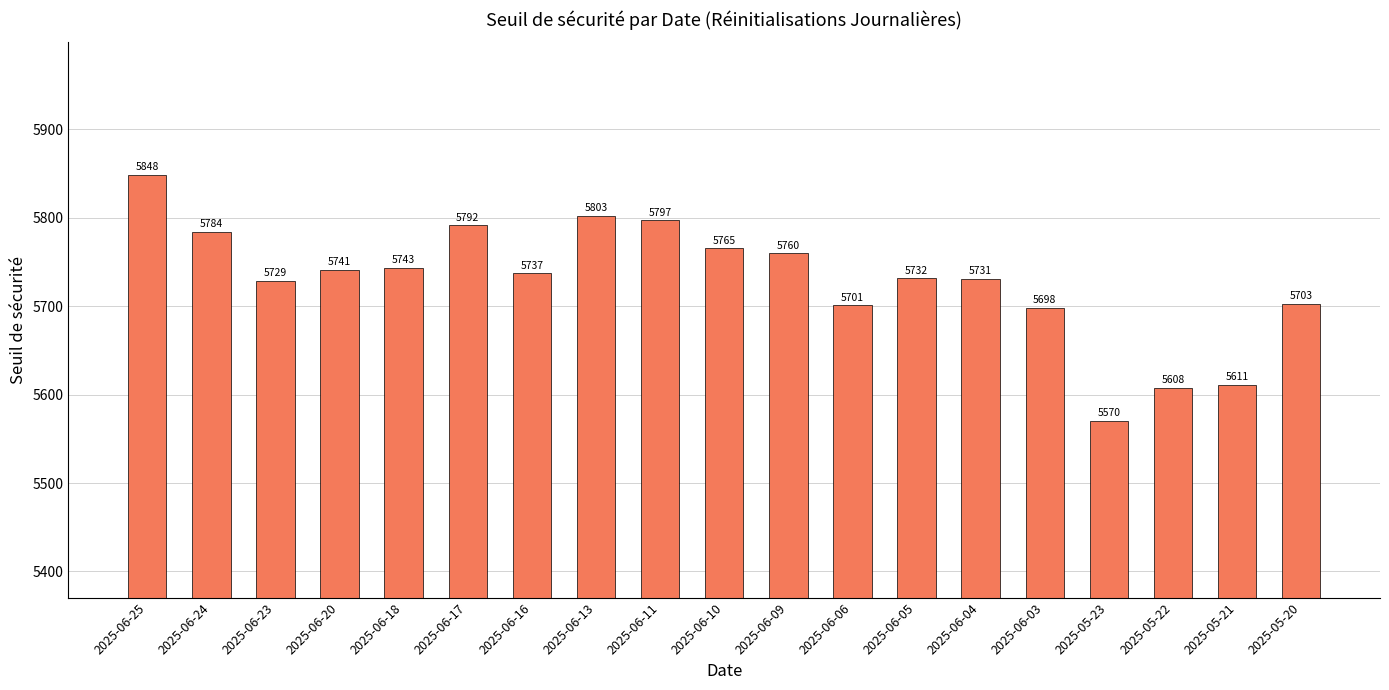

List the labels in order of value, largest first.

2025-06-25, 2025-06-13, 2025-06-11, 2025-06-17, 2025-06-24, 2025-06-10, 2025-06-09, 2025-06-18, 2025-06-20, 2025-06-16, 2025-06-05, 2025-06-04, 2025-06-23, 2025-05-20, 2025-06-06, 2025-06-03, 2025-05-21, 2025-05-22, 2025-05-23